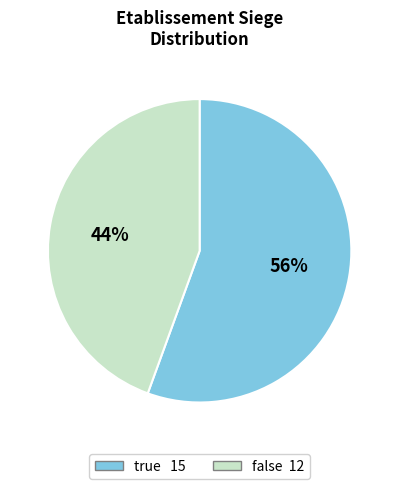

Which has a higher value, true or false?

true